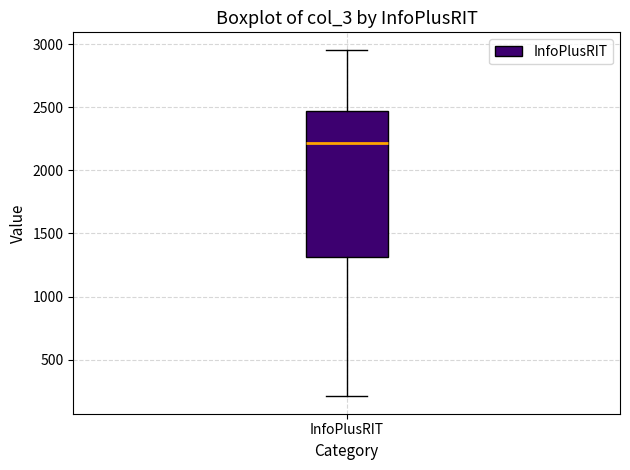

Read this box plot against the y-axis: the position of the median line, the range covered by the box, and the ends of both whiskers. The values are not printed on the chart, so give them approximately, as read against the axis.

median 2200, box 1300 to 2450, whiskers 200 to 2950